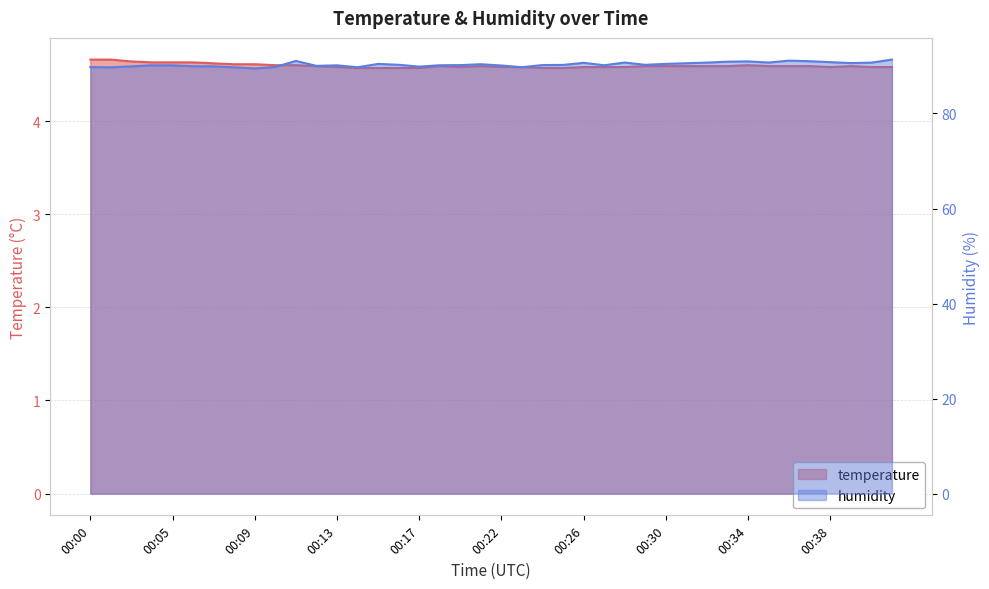

At 00:06, list the series in order from largest to smallest.

humidity, temperature